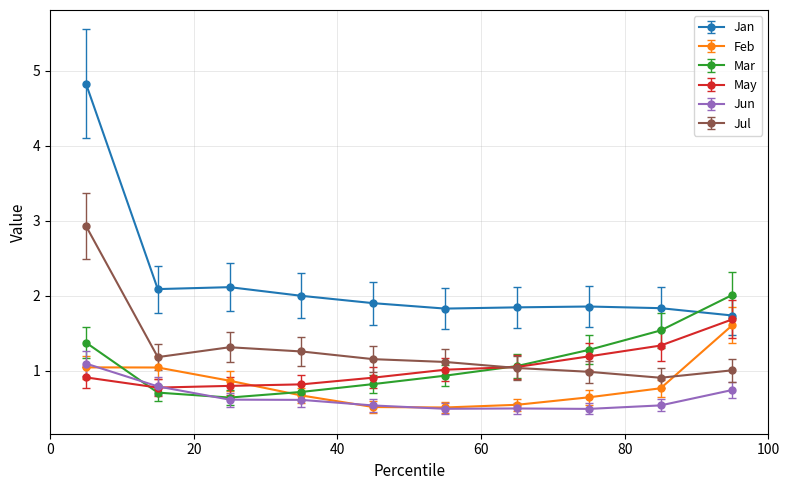

What is the lowest value of the Jul series?

0.9